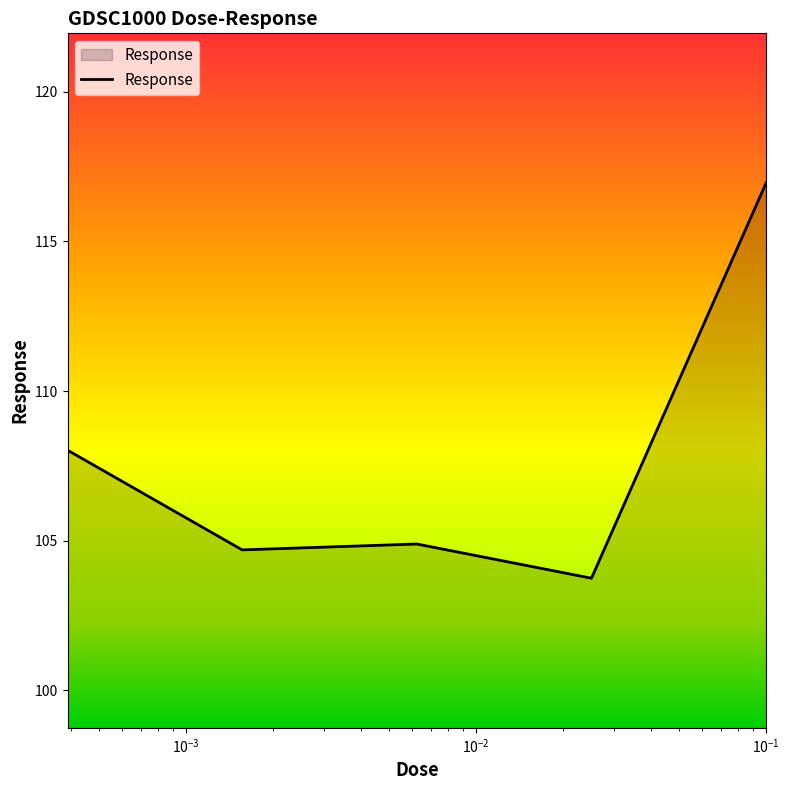

True or false: the data has more than 1 interior local peaks.

False